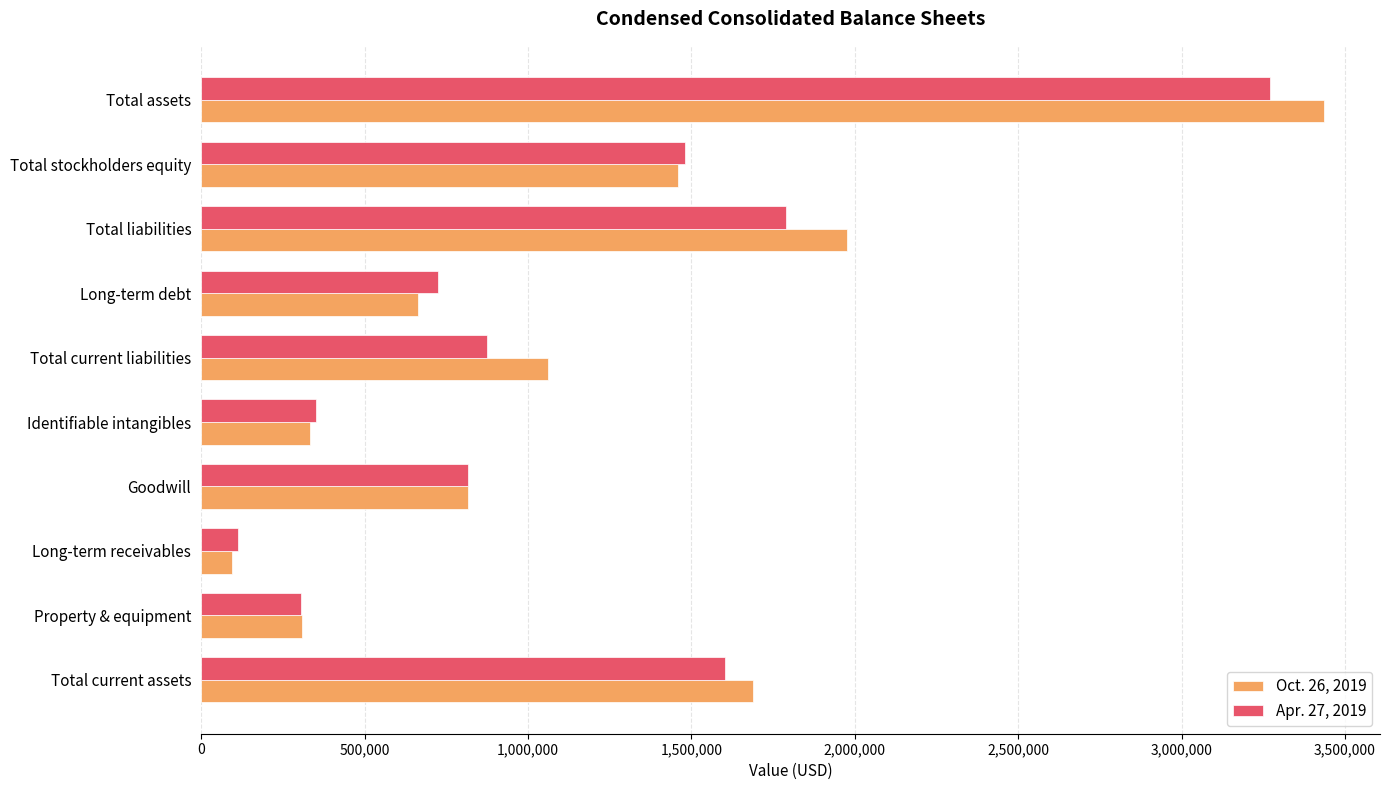

Which series changed the most between Property & equipment and Total current liabilities?

Oct. 26, 2019